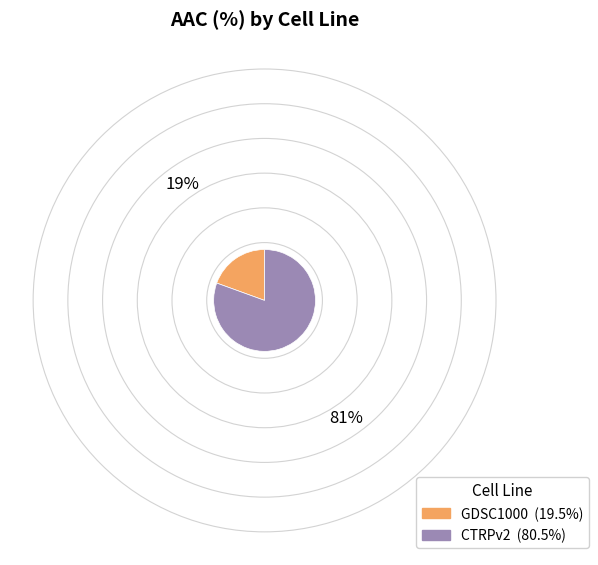

Combined, do CTRPv2 and GDSC1000 account for over 50%?

Yes